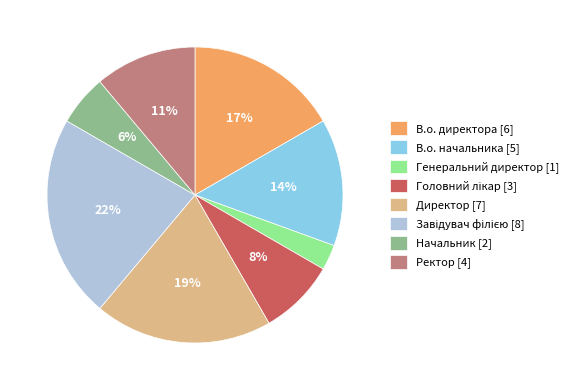

Which category has the smallest portion of the pie?

Генеральний директор